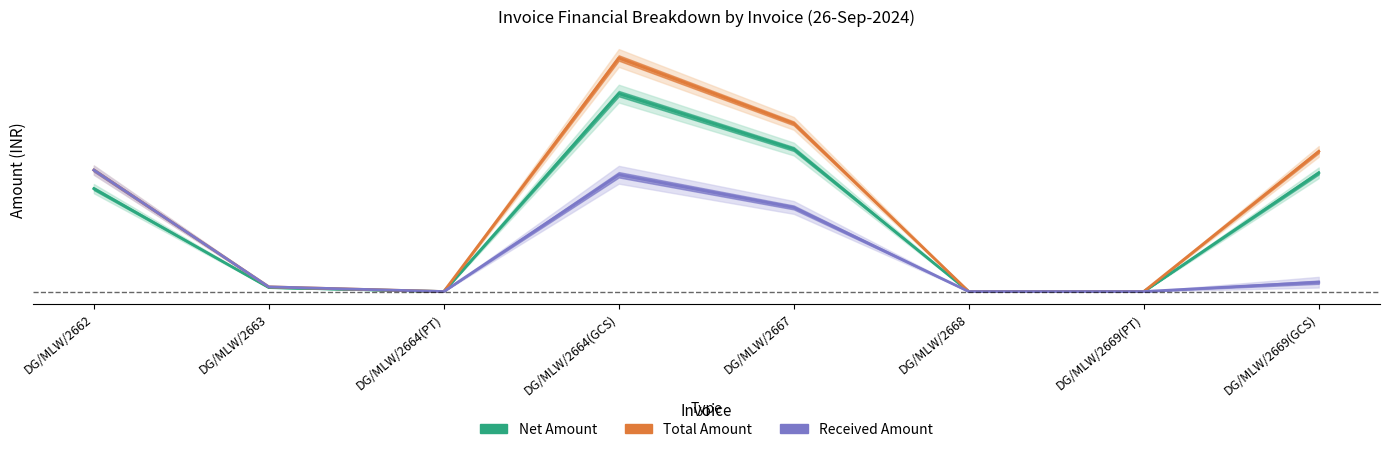

How many values in Received Amount are above zero?

5